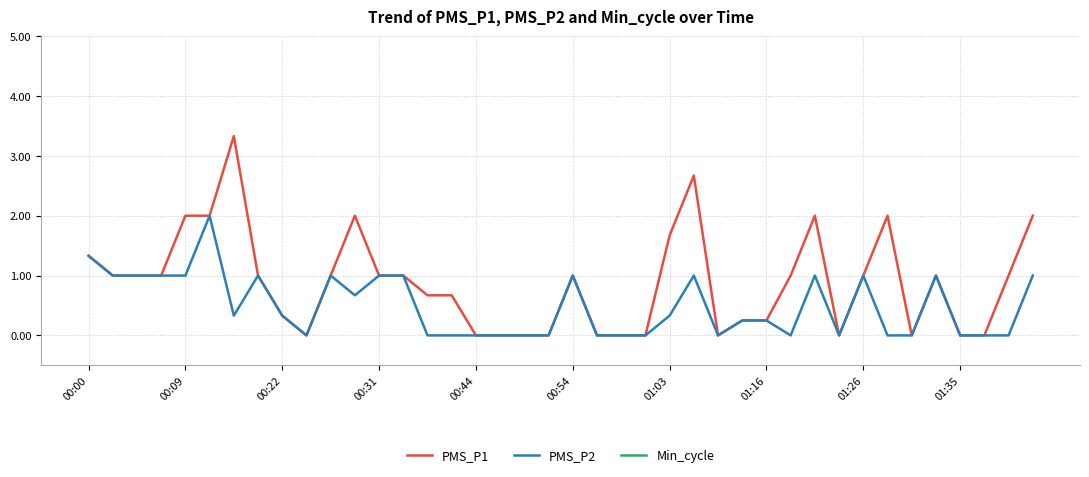

True or false: PMS_P1 has more than 0 points higher than both neighbors.

True